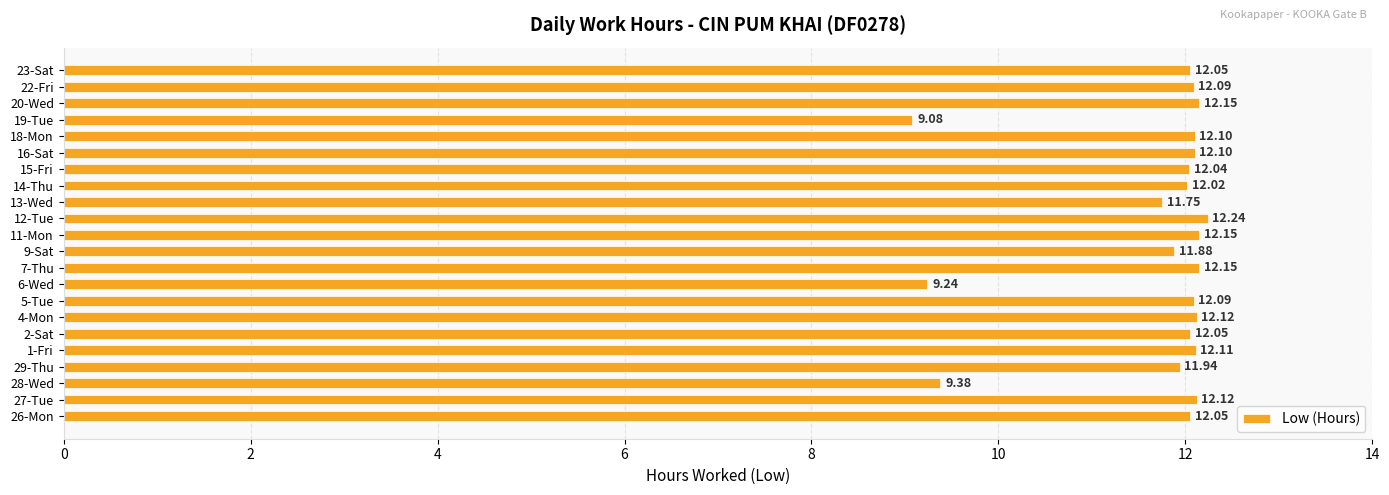

What is the change in value from 28-Wed to 9-Sat?

+2.5